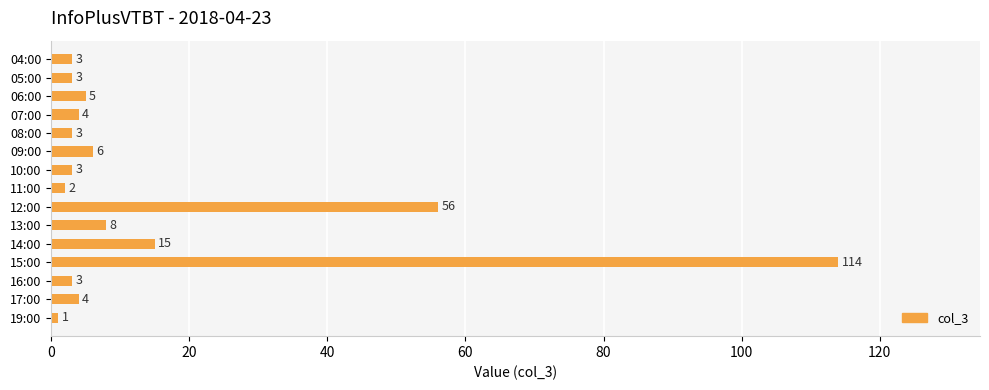

How many series are shown in this chart?

1